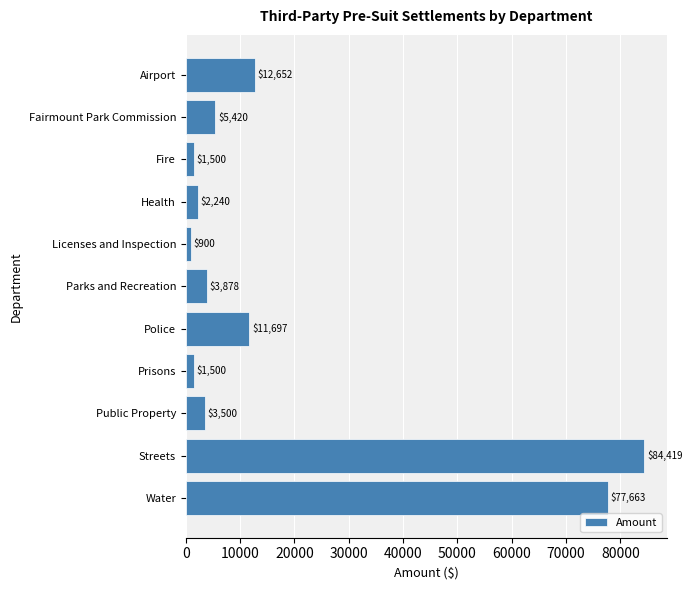

At which category does the chart reach its minimum across all series?

Licenses and Inspection